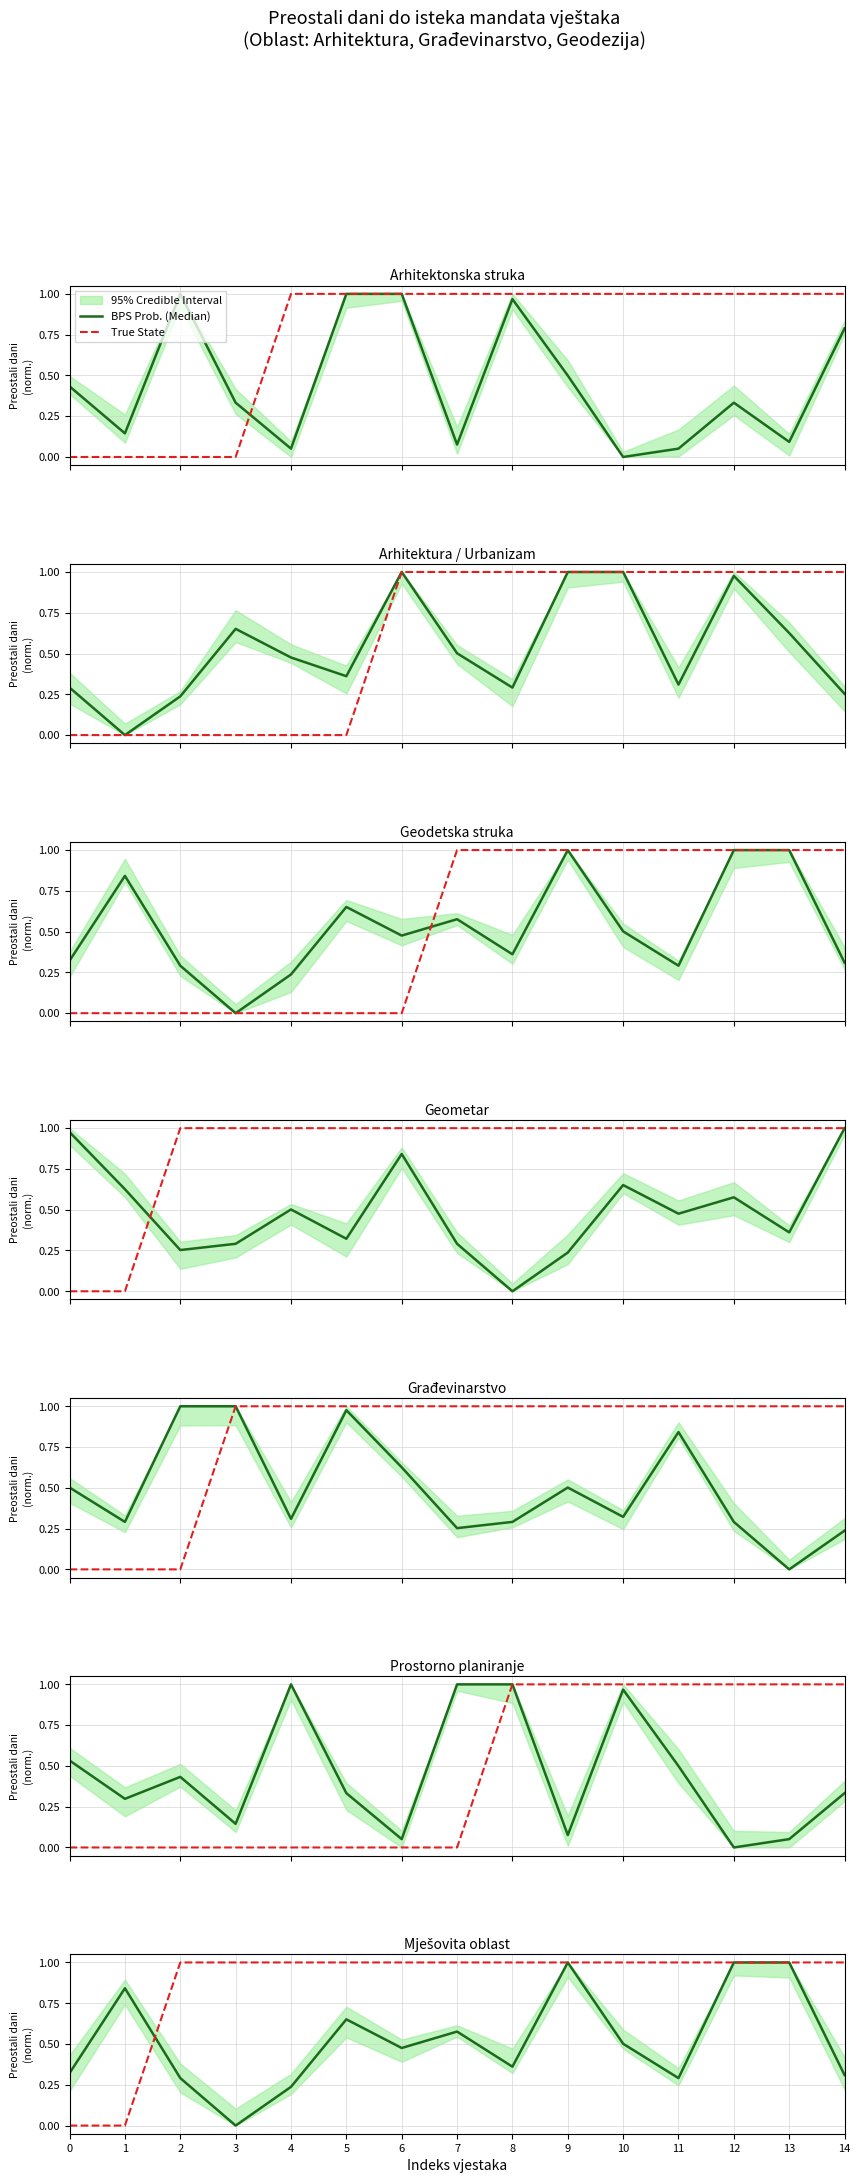

Rank the series by their maximum value, from lowest to highest.

BPS Prob. (Median), True State